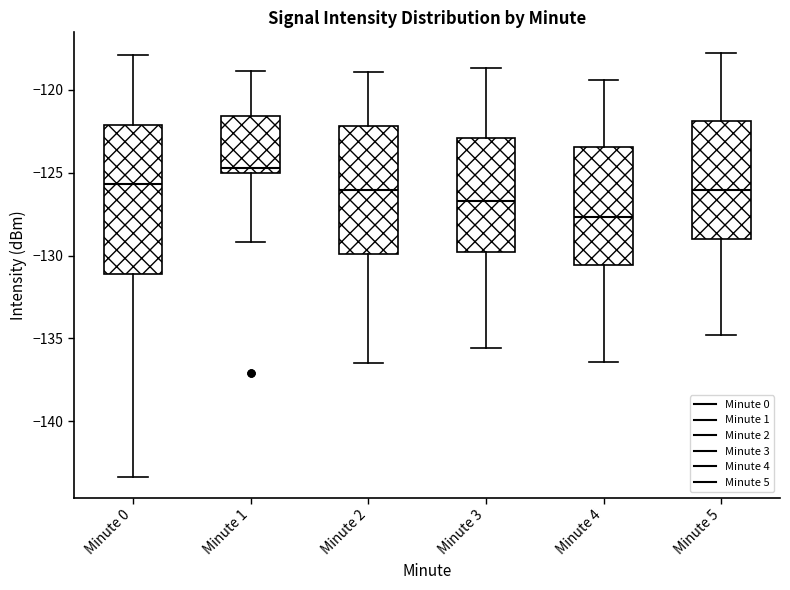

Where is the upper edge of the box for Minute 5 on the y-axis? The values are not printed on the chart, so give them approximately, as read against the axis.

-122.0